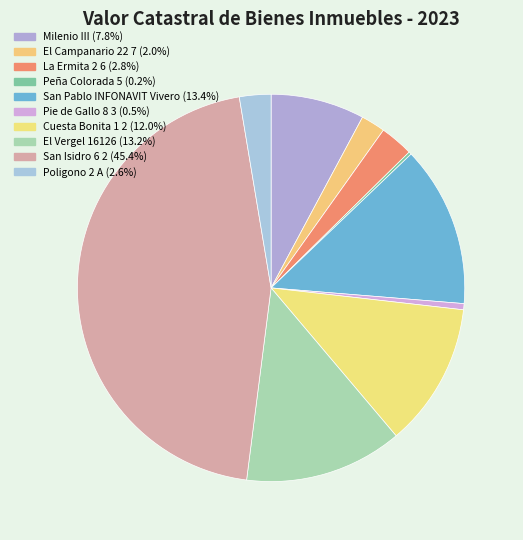

What is the total percentage of San Isidro 6 2 and El Campanario 22 7?

47.4%